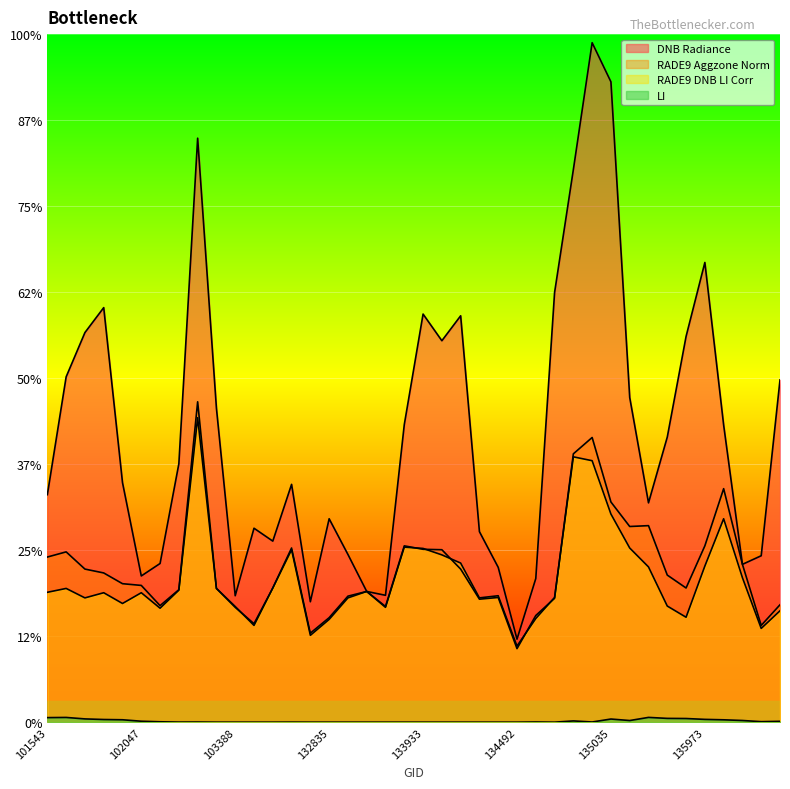

How many lines are shown in the chart?

4